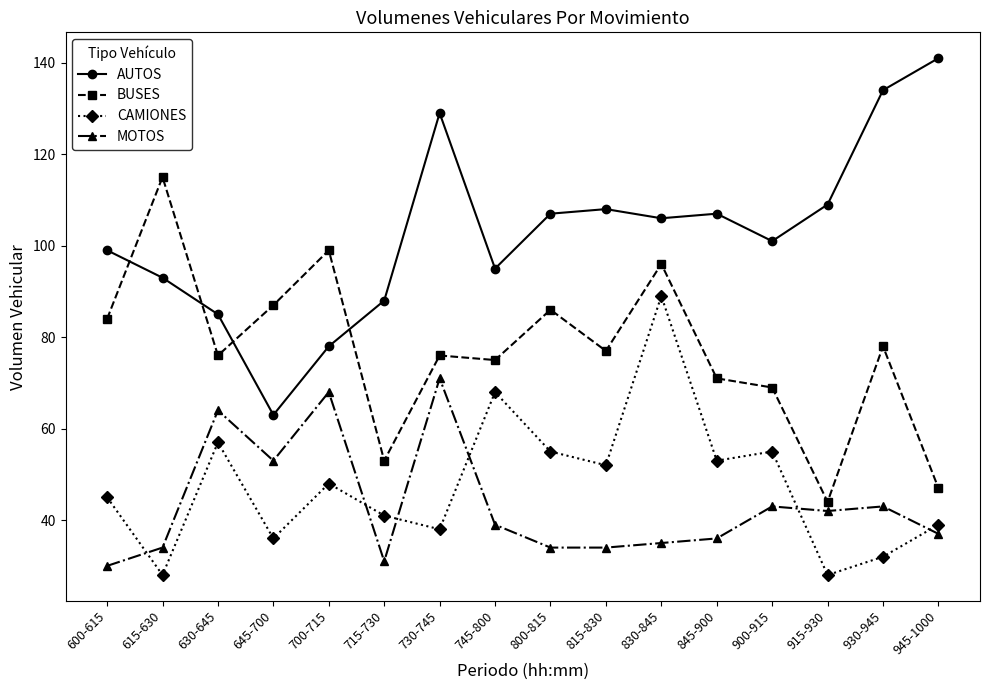

True or false: AUTOS and MOTOS cross at least once.

False